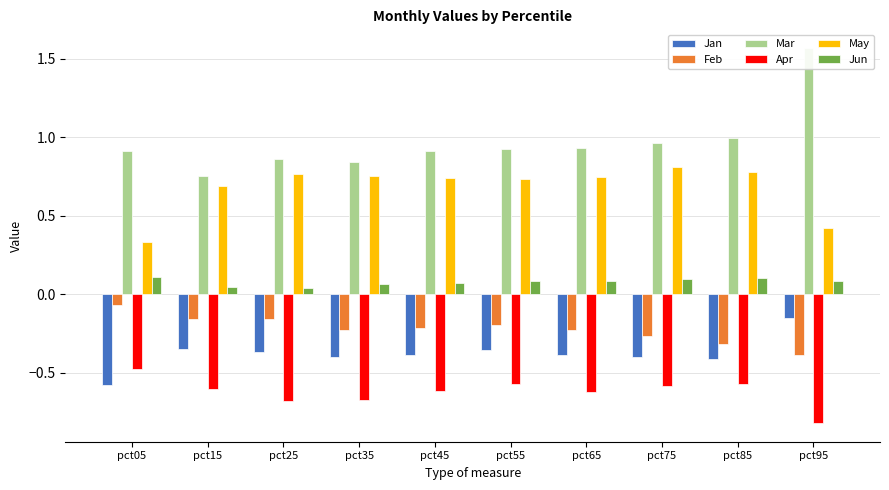

Is it true that Jan equals -0.4 at pct15?

True